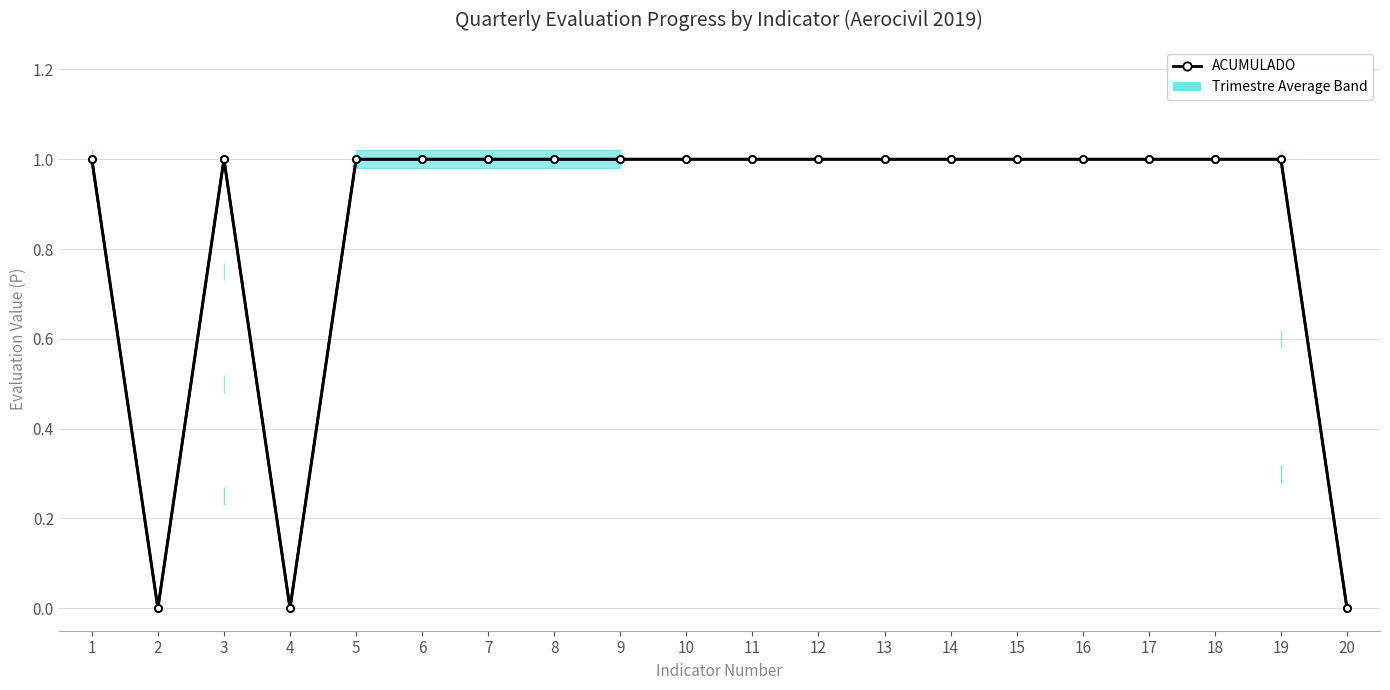

What is the sum of the values at 13 and 9?

2